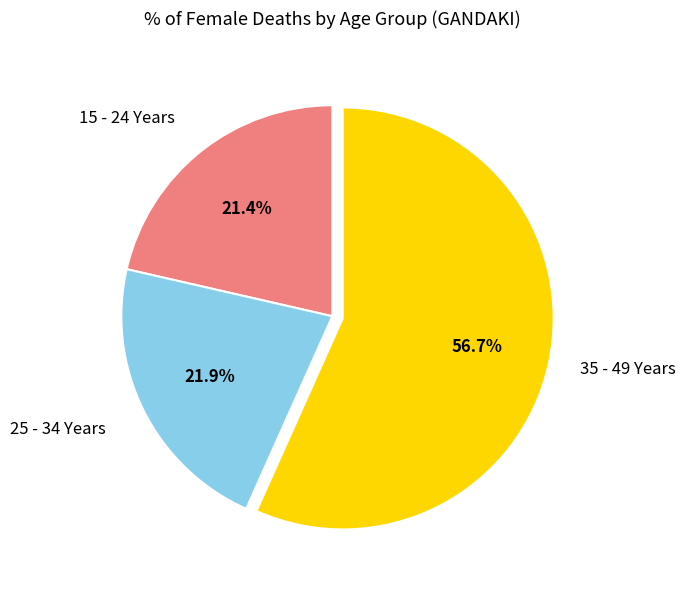

To the nearest percent, what is the average slice percentage?

33%